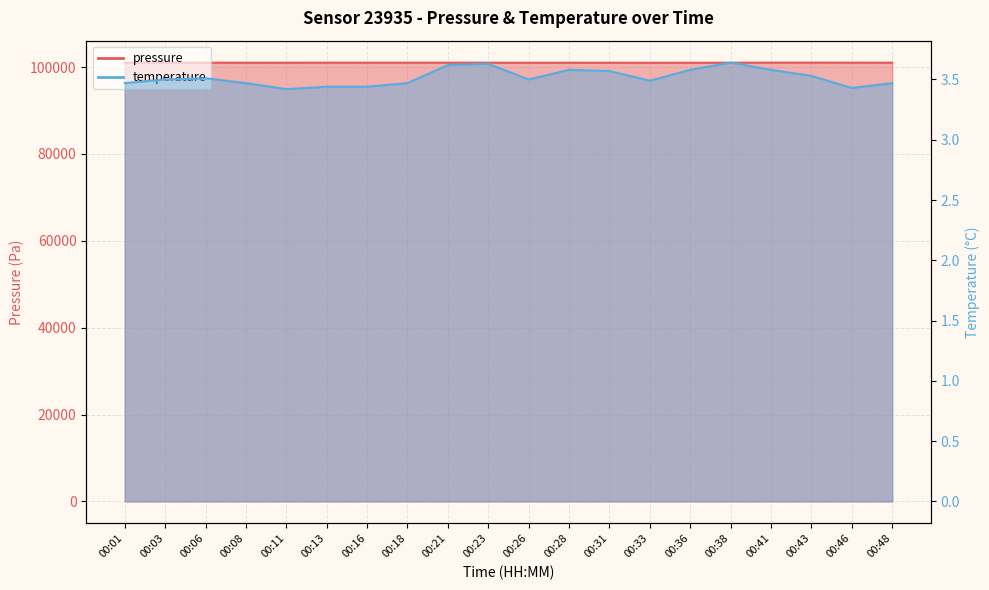

How many lines are shown in the chart?

2